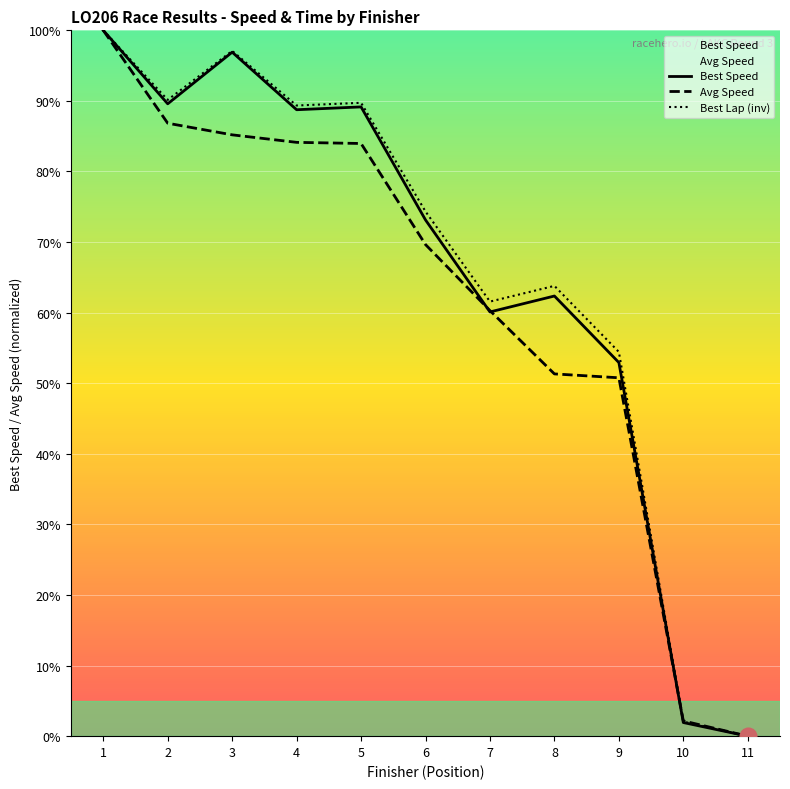

Which has a higher value, 4 or 9?

4